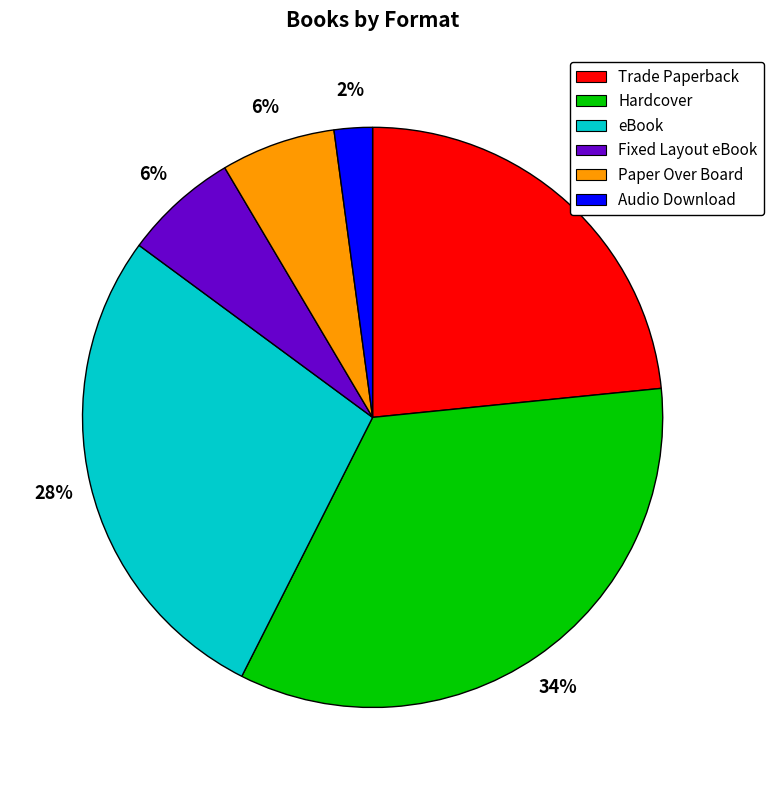

True or false: Paper Over Board accounts for 6% of the total.

True